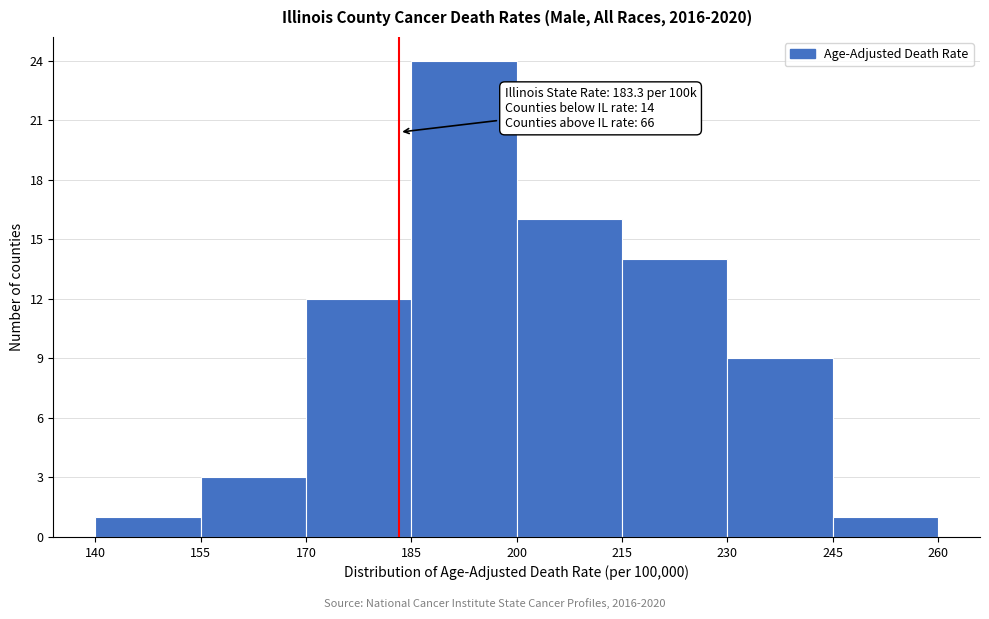

Over which range of the x-axis is the bar tallest?

185 to 200